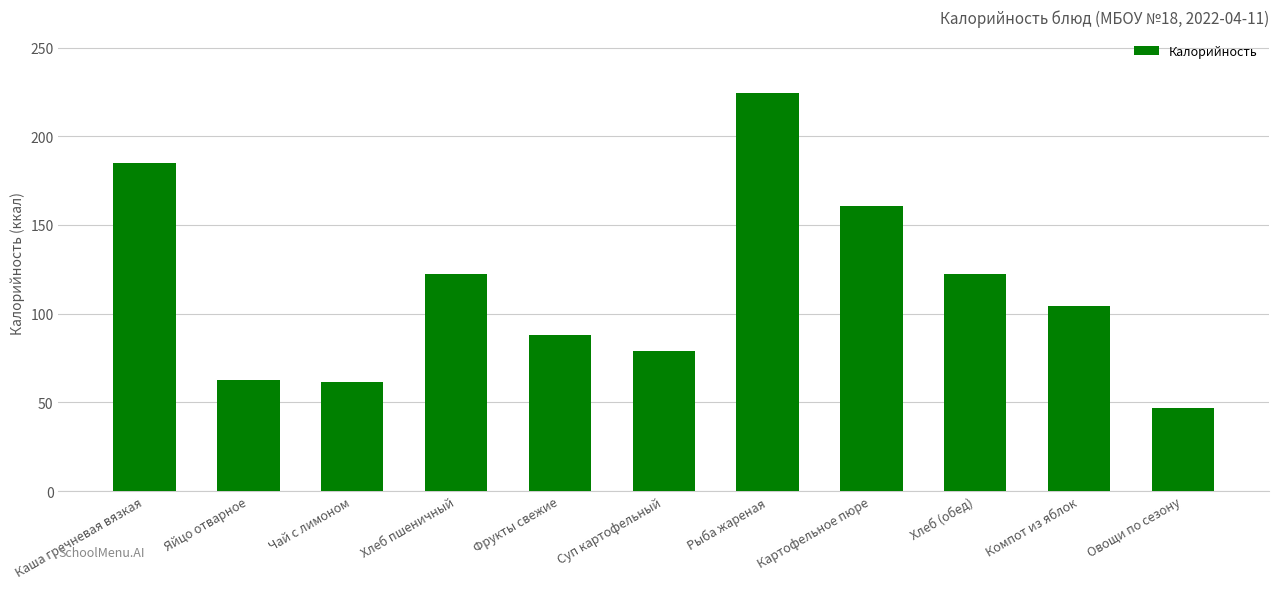

Approximately how many times larger is the value at Картофельное пюре compared to Чай с лимоном?

2.6